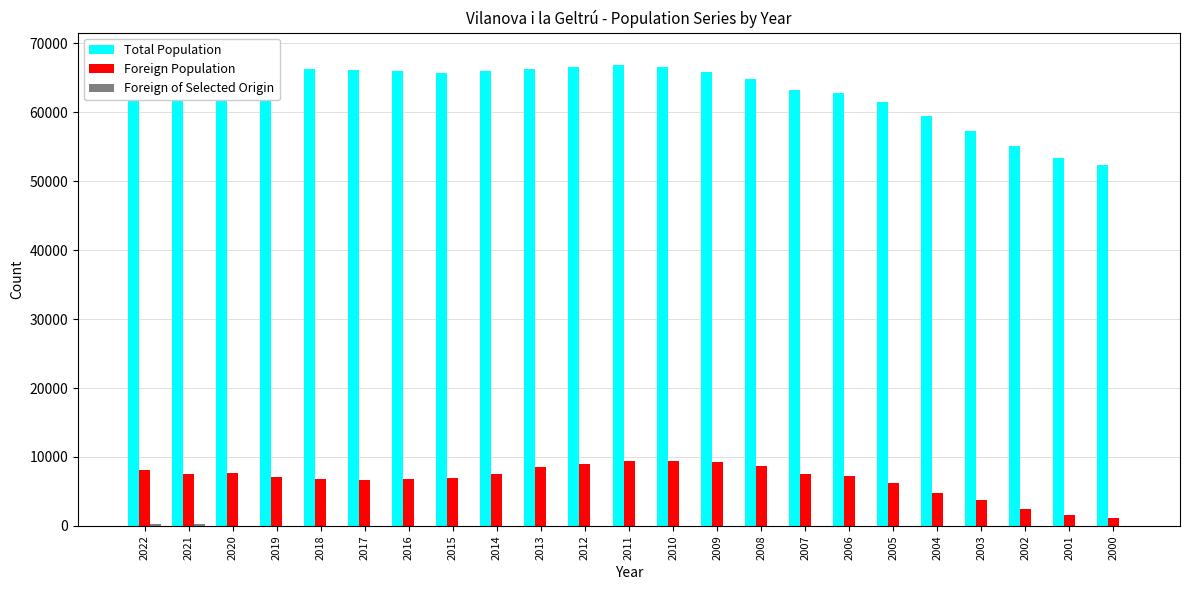

Where is Foreign Population nearest to the value 5314?

2004